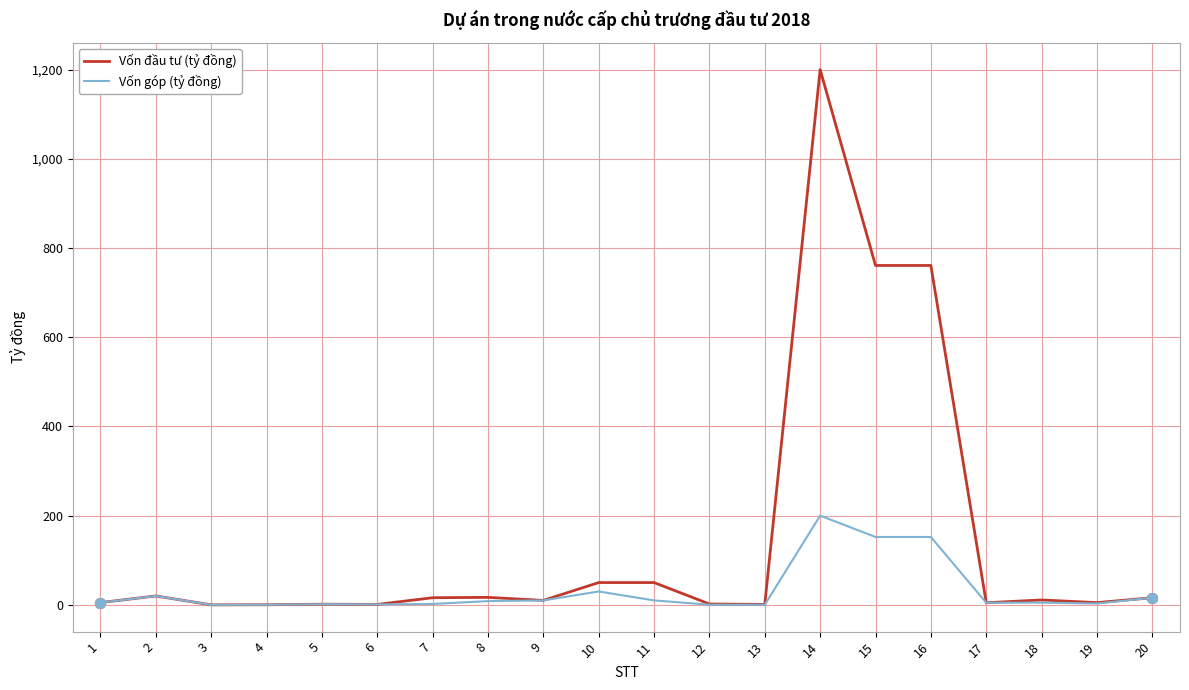

Which series has the largest total across all categories?

Vốn đầu tư (tỷ đồng)